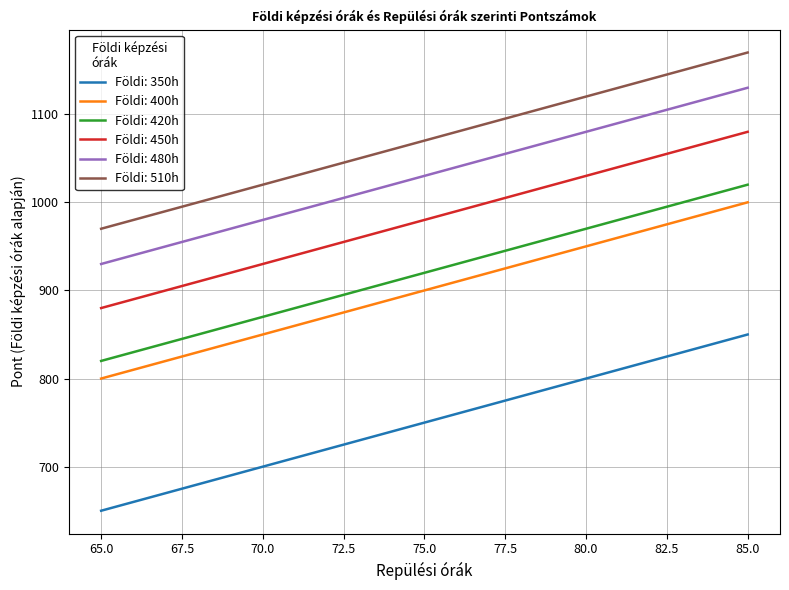

True or false: Földi: 450h and Földi: 350h intersect in this chart.

False